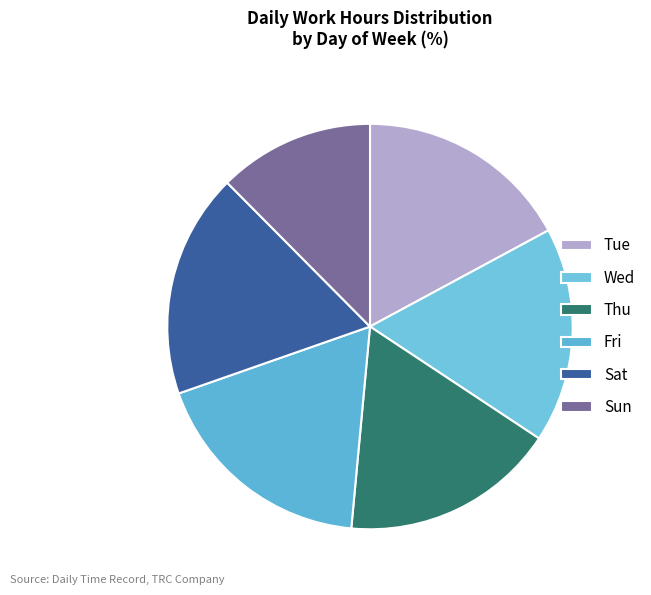

Is the sum of Sun and Tue greater than half?

No